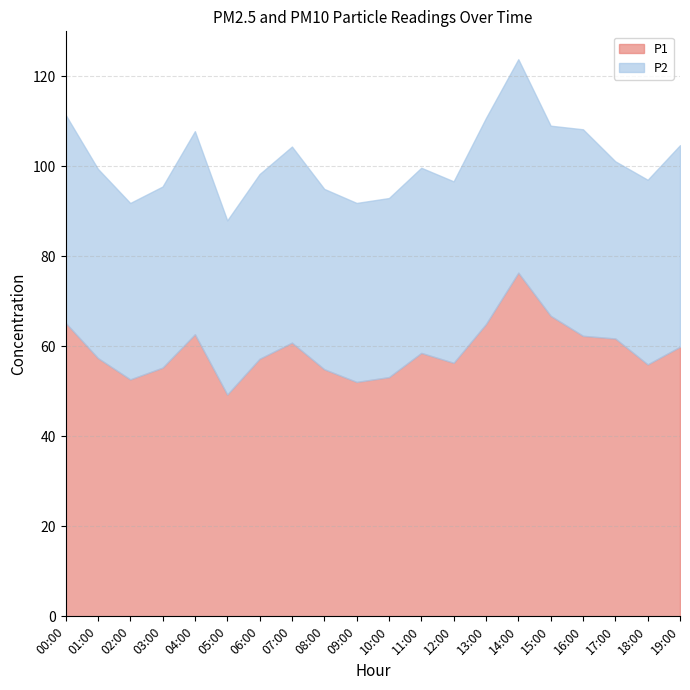

List the labels in order of value, largest first.

14:00, 15:00, 00:00, 13:00, 04:00, 16:00, 17:00, 07:00, 19:00, 11:00, 01:00, 06:00, 12:00, 18:00, 03:00, 08:00, 10:00, 02:00, 09:00, 05:00